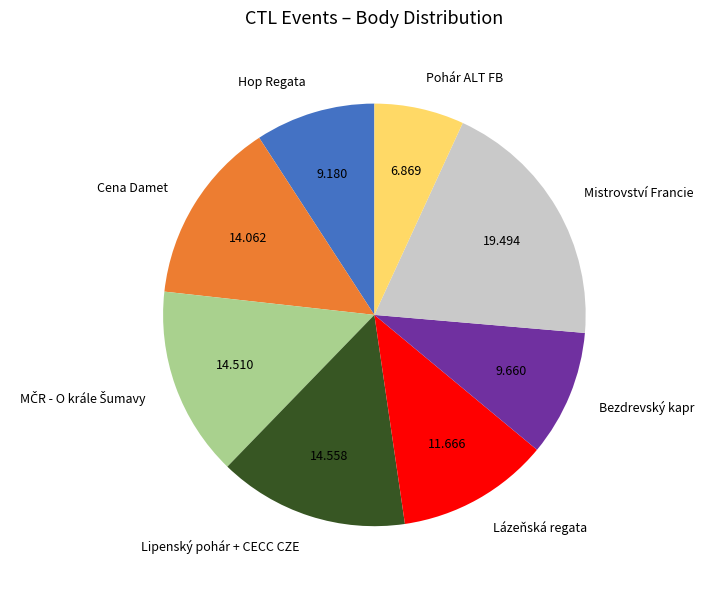

Do Bezdrevský kapr and Lázeňská regata together represent more than half of the pie?

No